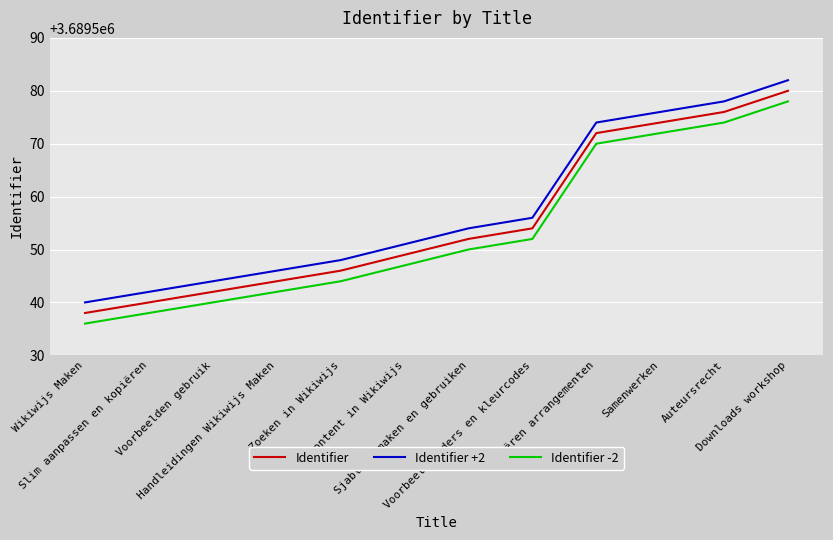

The Identifier series shows 2222644 at VO-content in Wikiwijs. True or false?

False